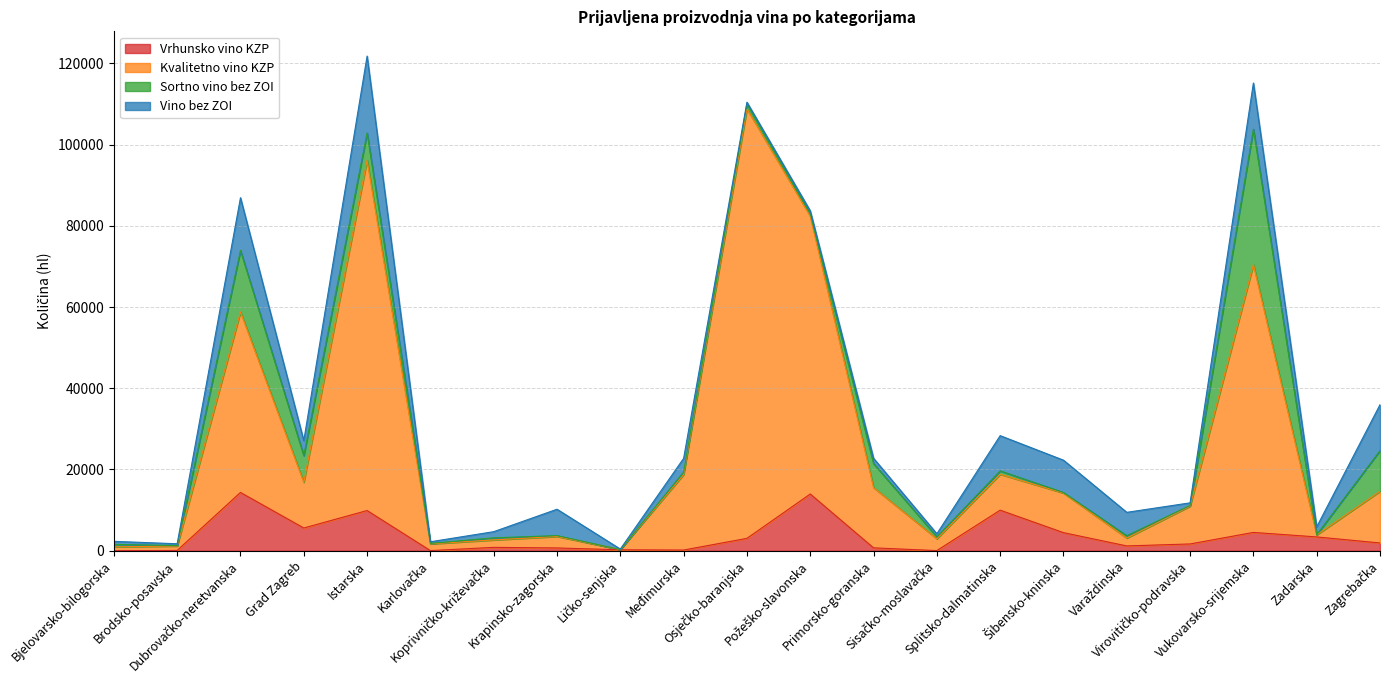

What is the difference between the second highest and second lowest values in the Vrhunsko vino KZP series?

13934.8